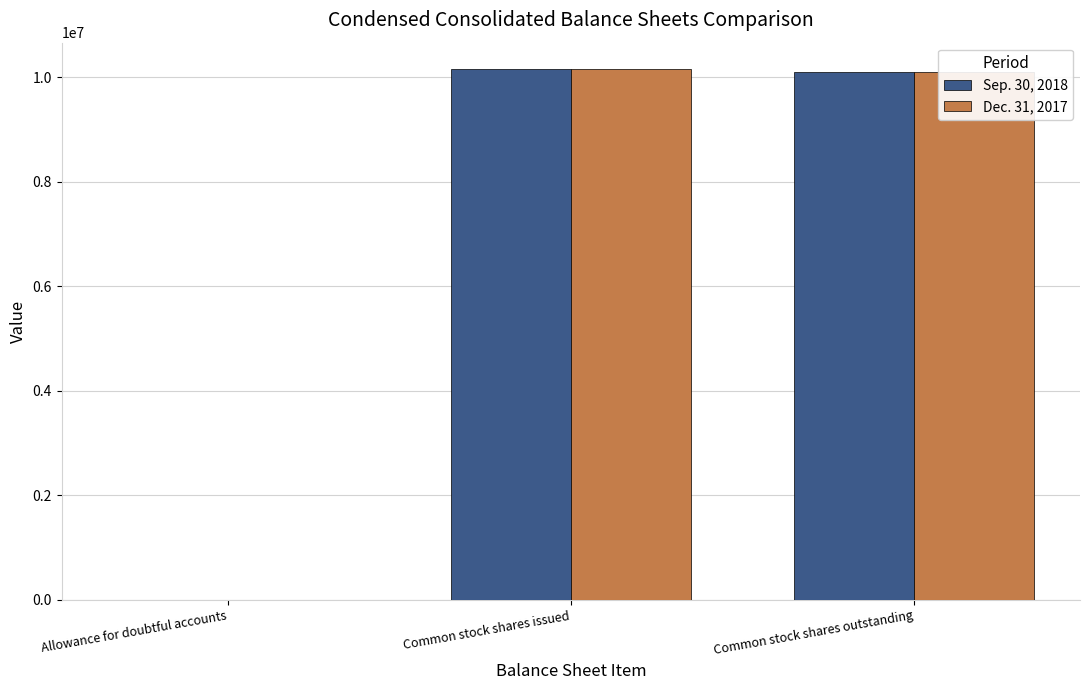

What is the total value across all series at Common stock shares issued?

20307266